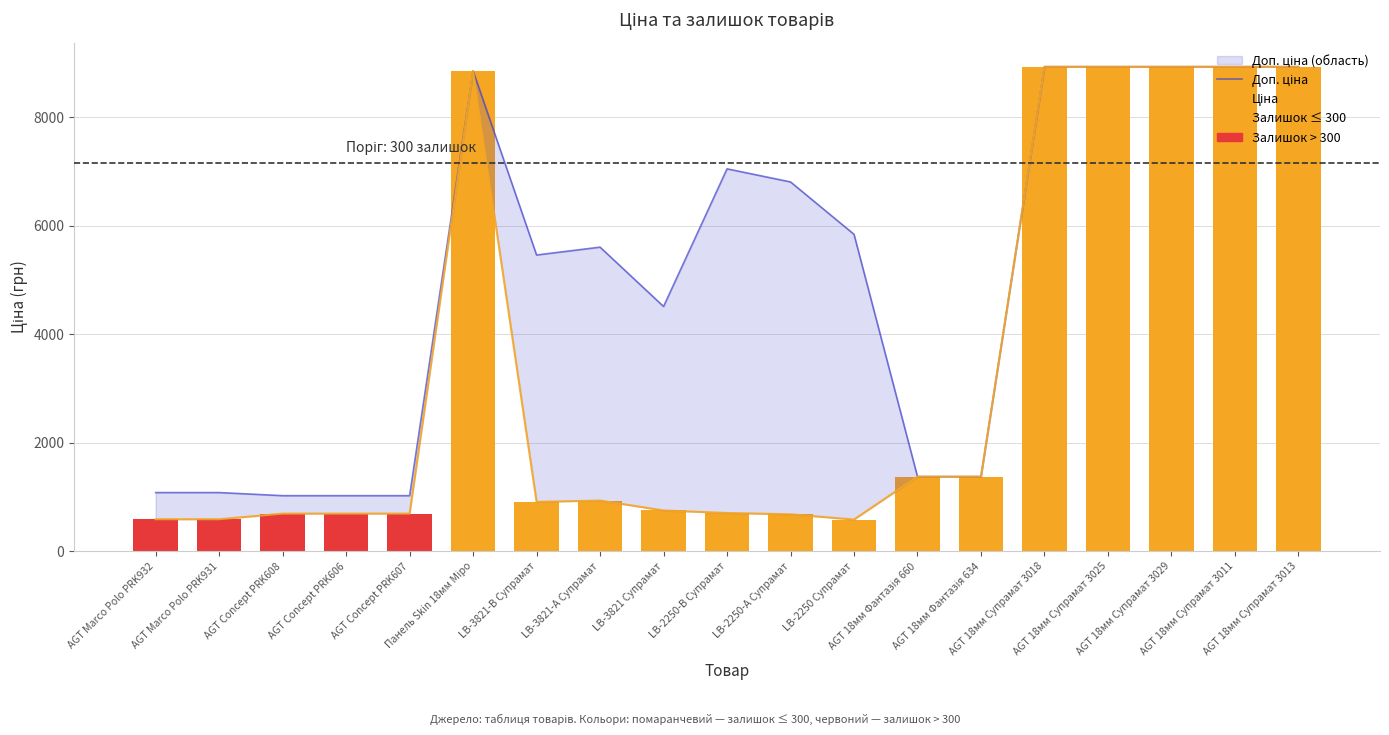

What value does the Ціна series have at AGT 18мм Супрамат 3029?

8934.1